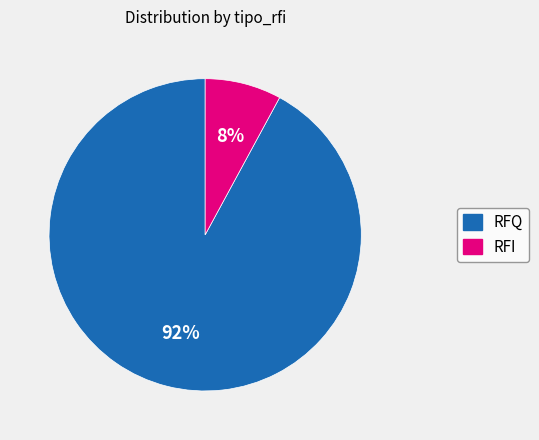

True or false: RFQ accounts for 92% of the total.

True